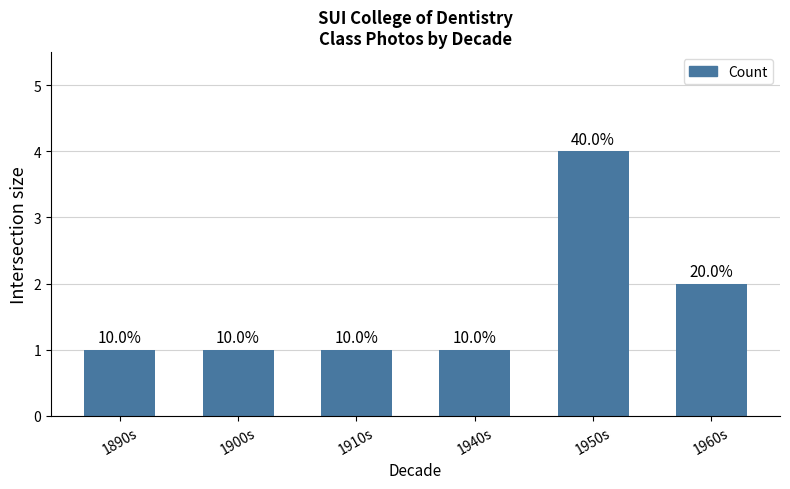

Is it true that the value at 1950s is 2?

False